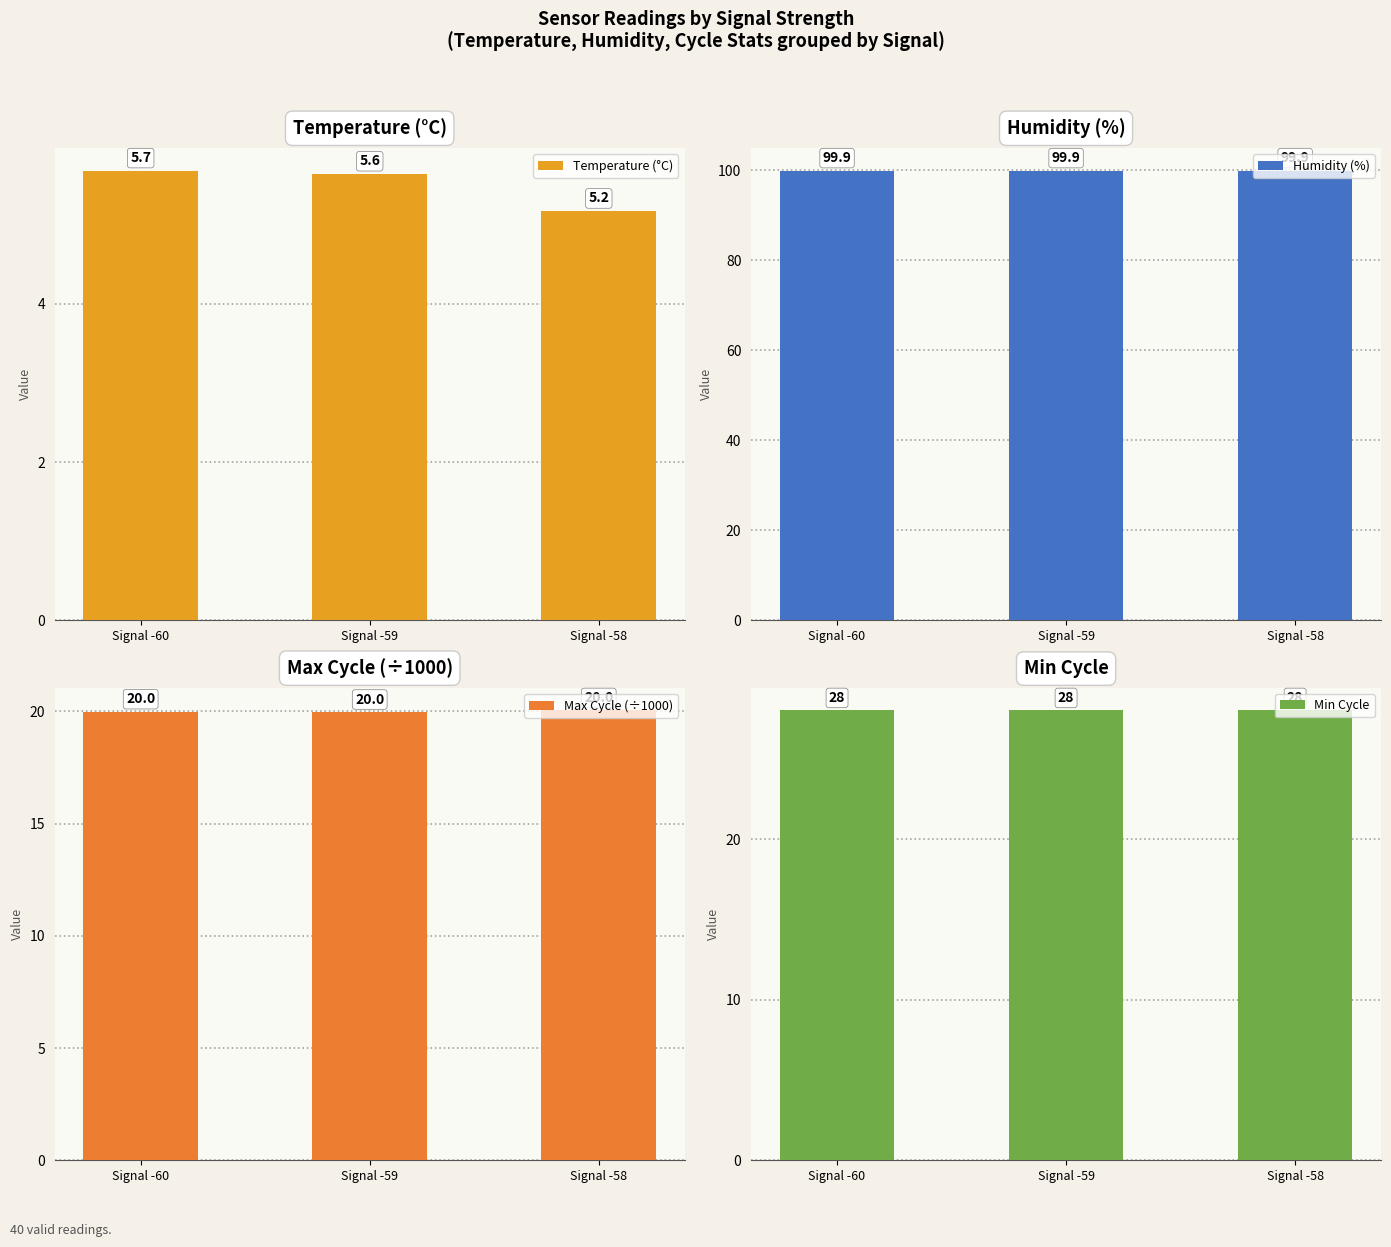

List the series in order of their peak value, lowest first.

Temperature (°C), Max Cycle (÷1000), Min Cycle, Humidity (%)